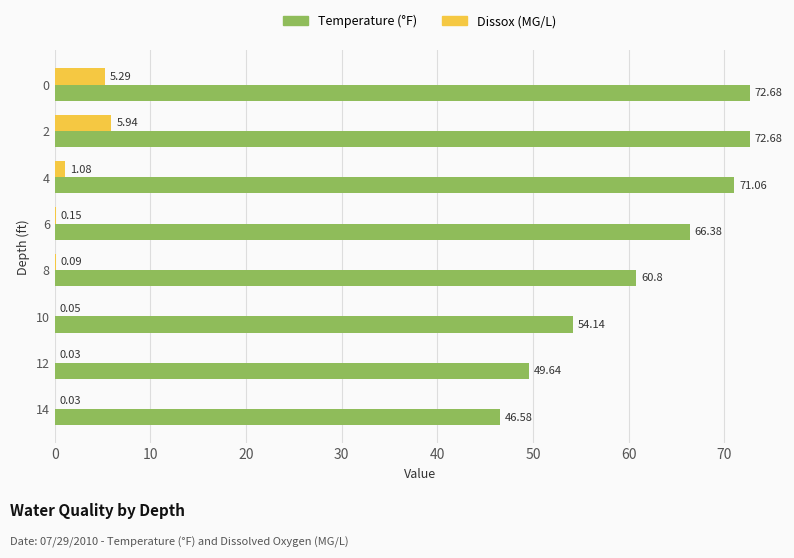

What is the total value across all series at 0?

78.0